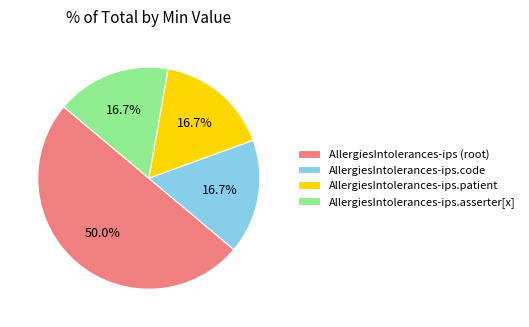

Is AllergiesIntolerances-ips.code the majority of the pie?

No